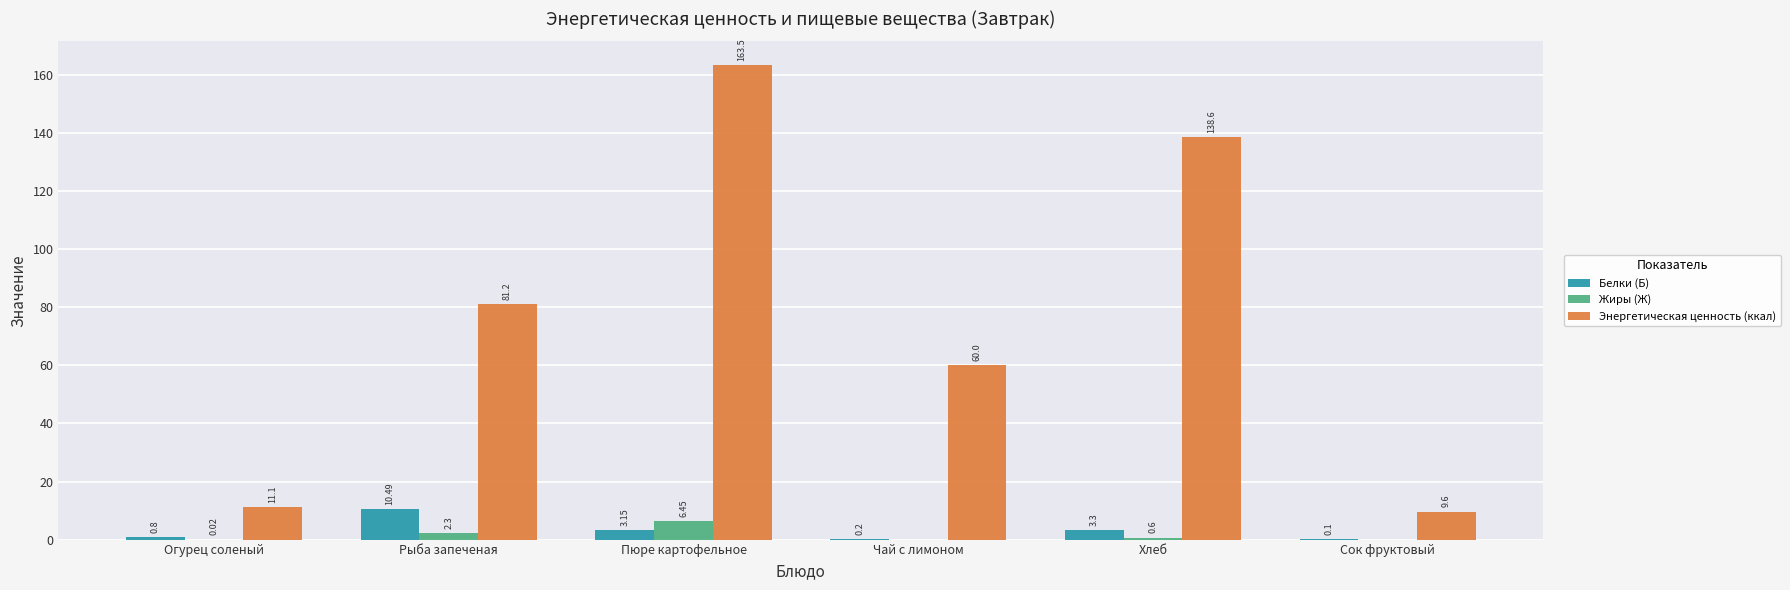

How many values in Жиры (Ж) are above zero?

4